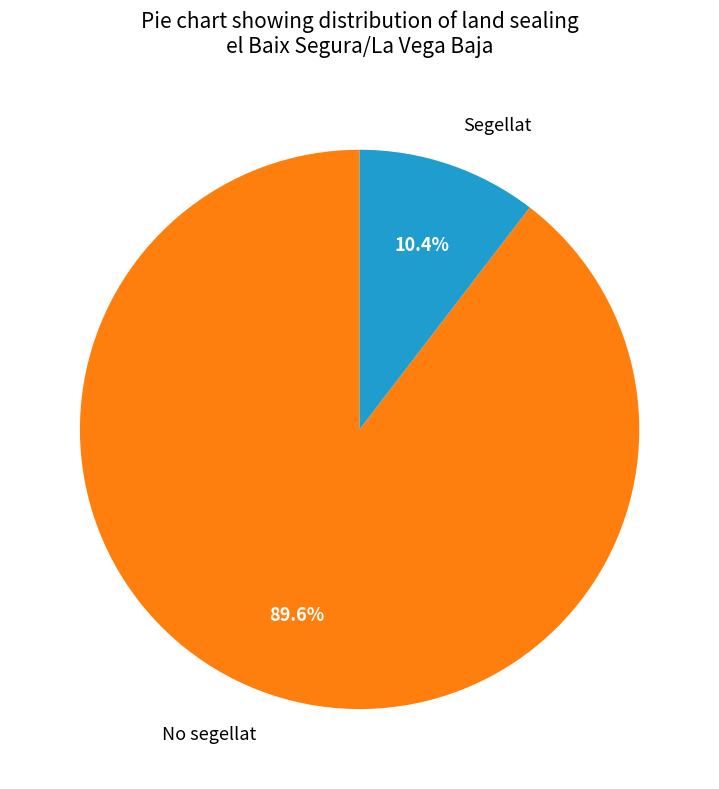

Combined, do No segellat and Segellat account for over 50%?

Yes